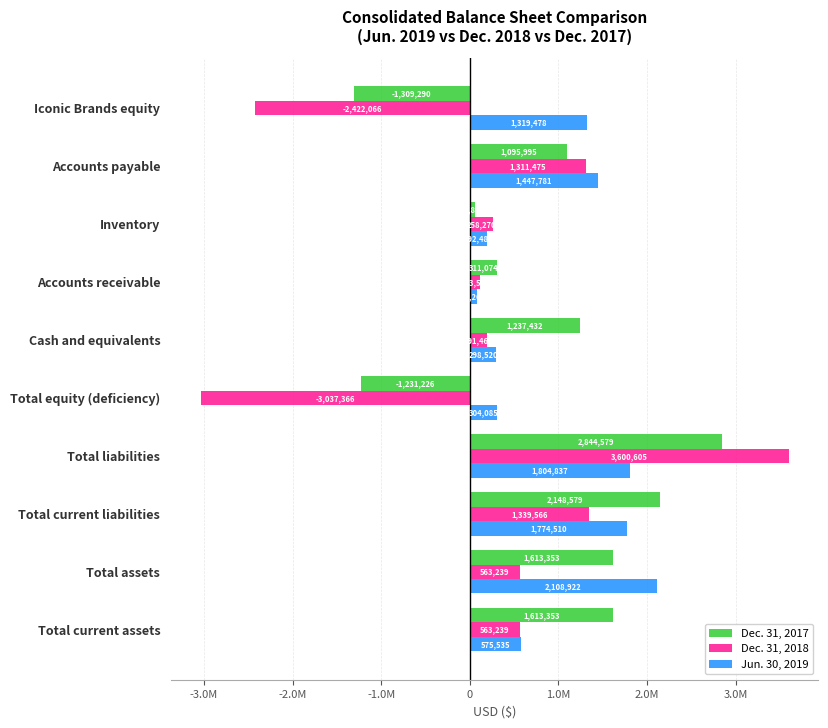

Rank the categories by Jun. 30, 2019 value from highest to lowest.

Total assets, Total liabilities, Total current liabilities, Accounts payable, Iconic Brands equity, Total current assets, Total equity (deficiency), Cash and equivalents, Inventory, Accounts receivable